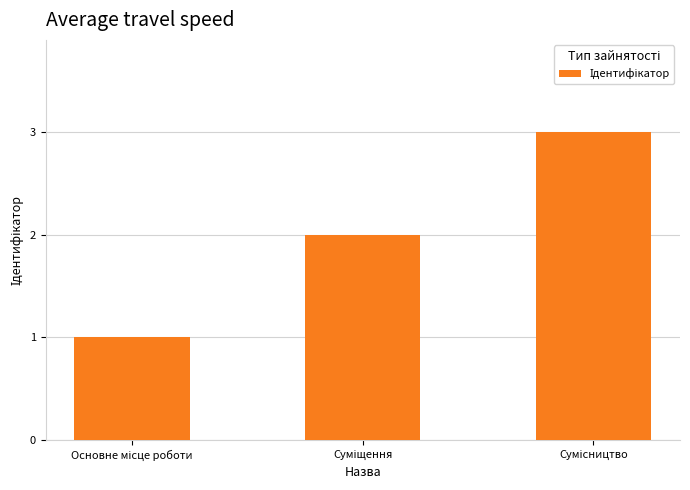

What is the greatest value displayed?

3